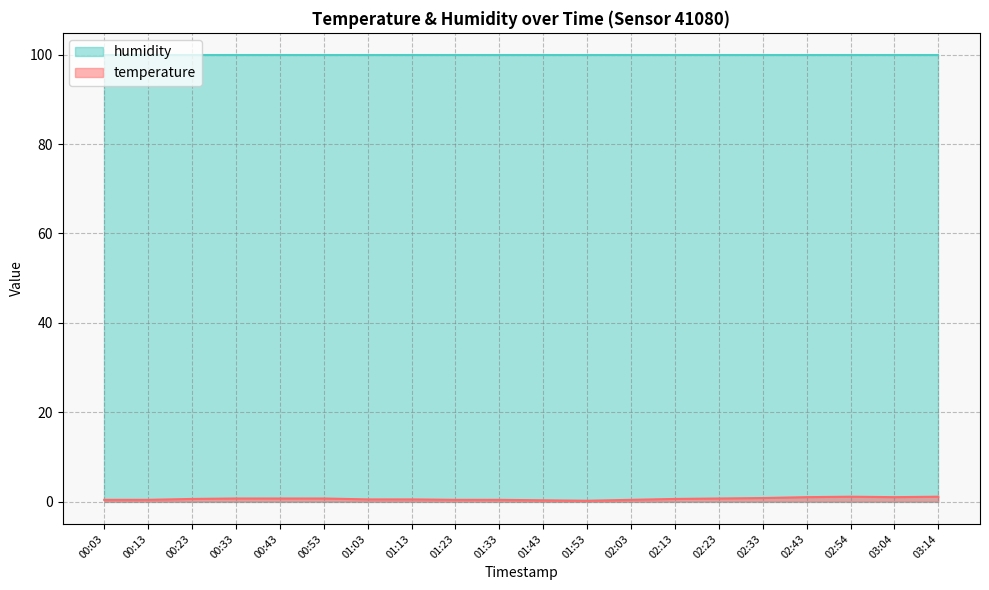

True or false: the data has more than 2 interior local peaks.

False